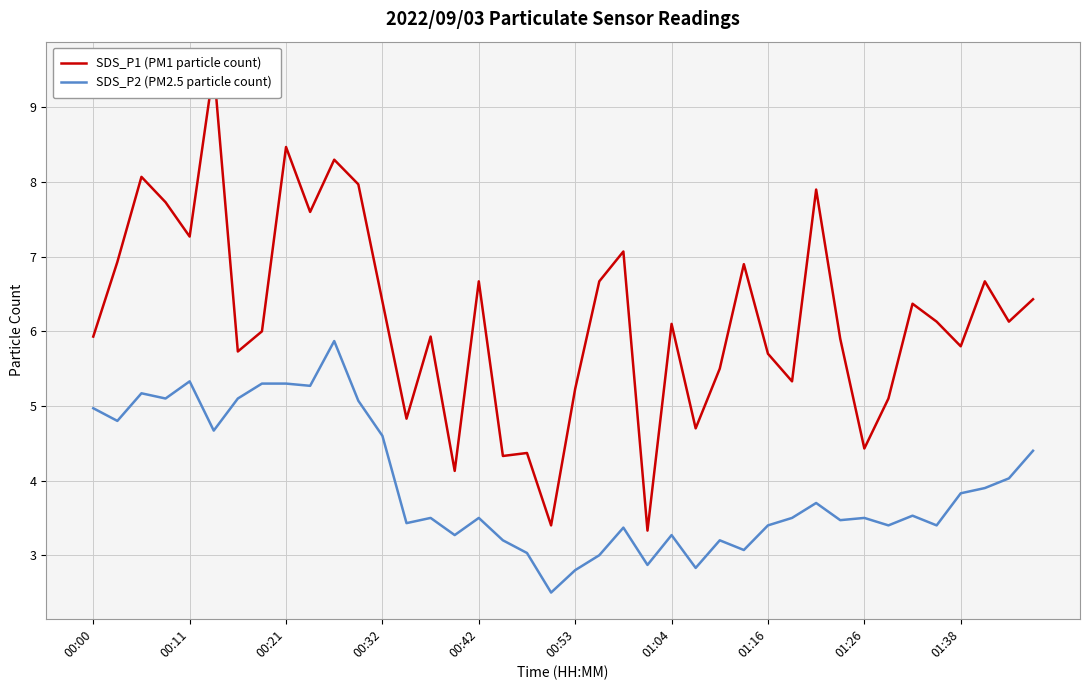

What is the minimum value for SDS_P2 (PM2.5 particle count)?

2.5